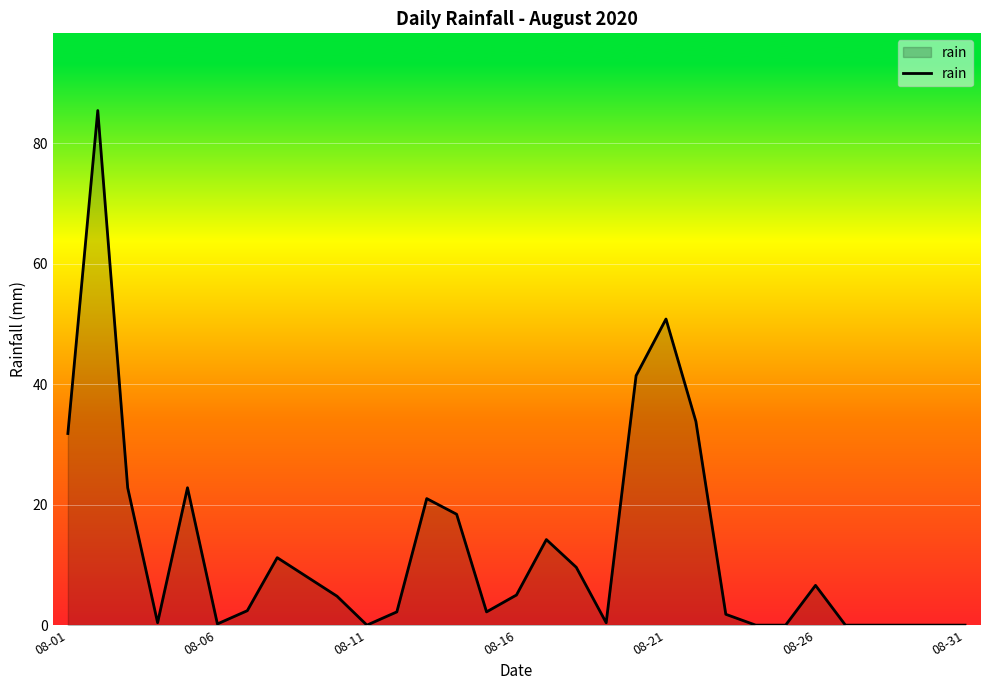

What is the sum of all values?

397.2